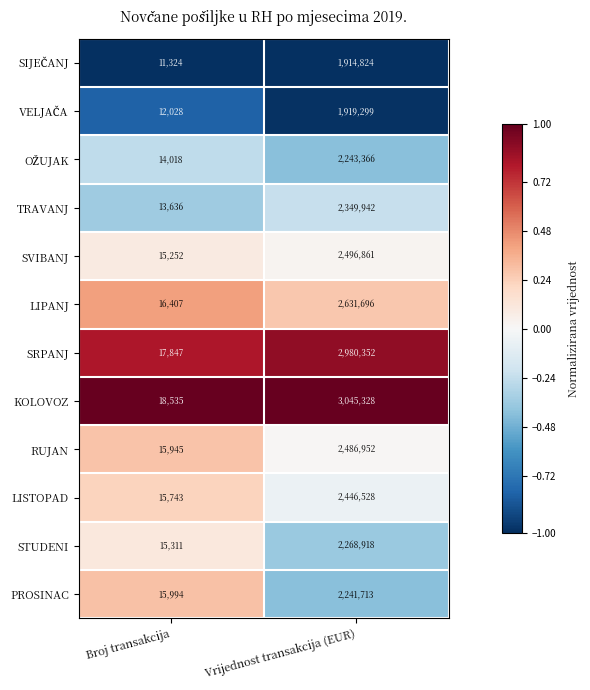

Which series has the largest total across all categories?

KOLOVOZ